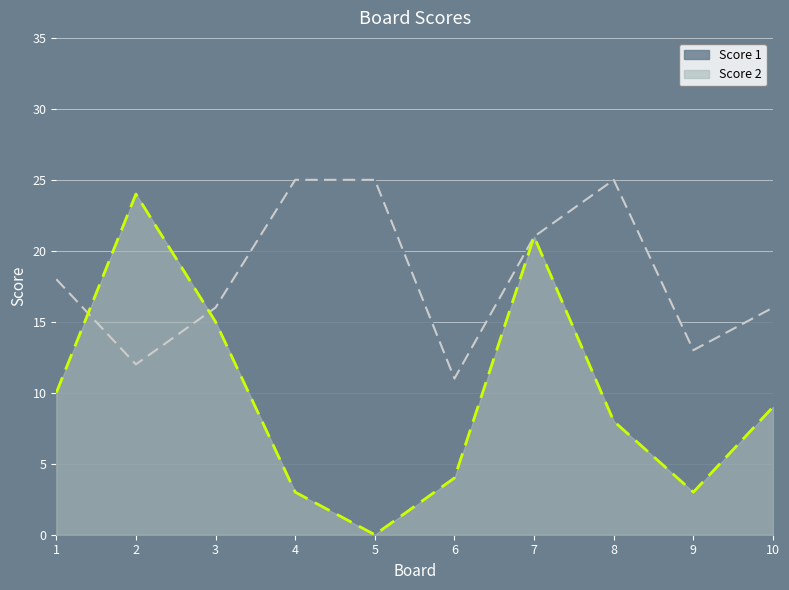

What is the difference between the highest and lowest values at 4?

22